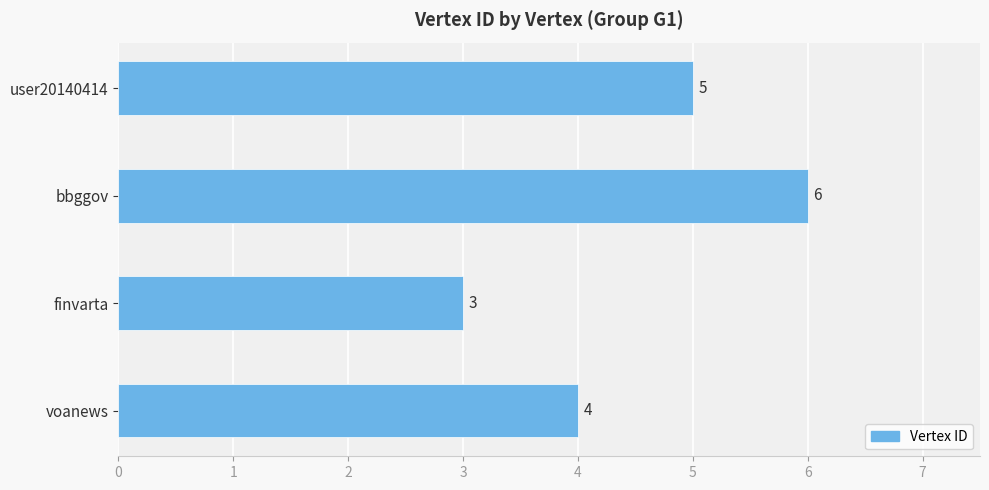

Reading bottom to top, what are all the values shown in this chart?

4	3	6	5